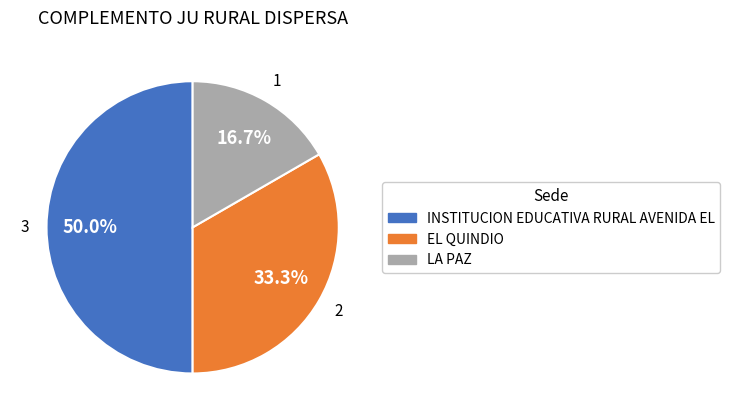

How many segments does this pie chart have?

3